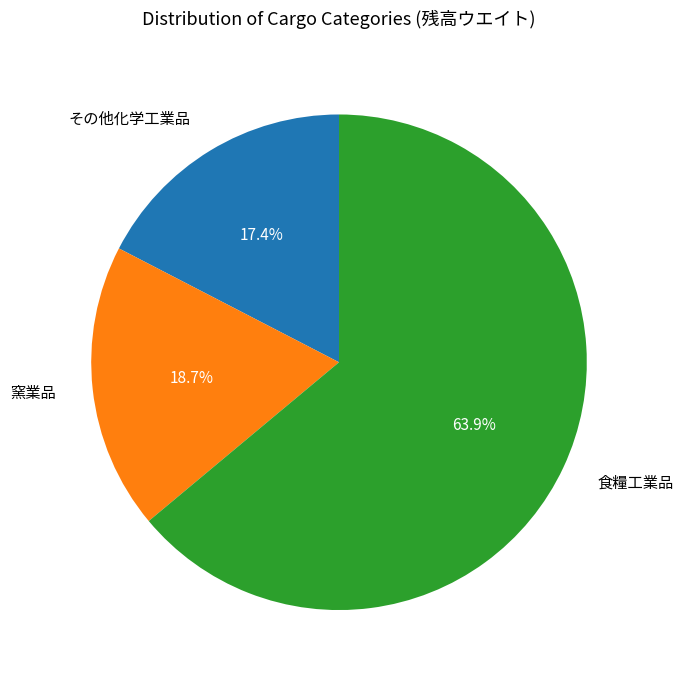

Is there a majority slice in this chart?

Yes